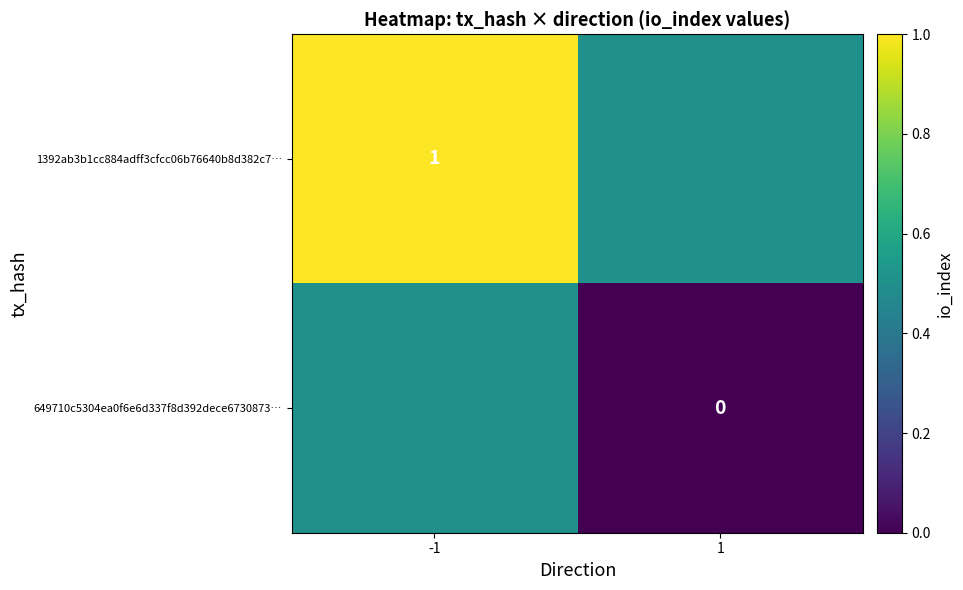

Count the number of data series in this chart.

2